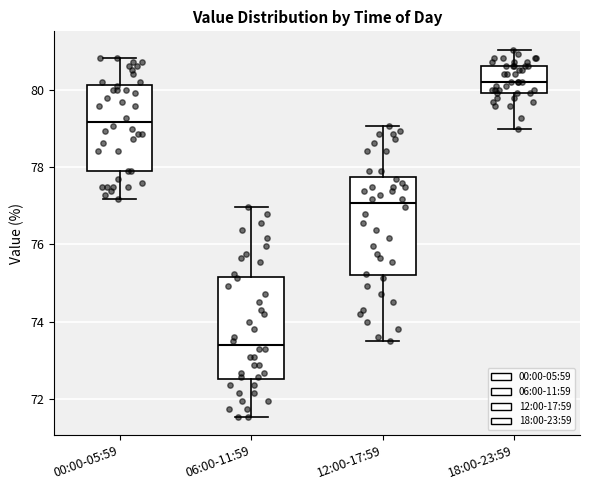

Reading left to right, read every box against the y-axis: the position of its median line, the range the box covers, and the ends of its whiskers. The values are not printed on the chart, so give them approximately, as read against the axis.

00:00-05:59: median 79.2, box 78.0 to 80.2, whiskers 77.2 to 80.8
06:00-11:59: median 73.4, box 72.6 to 75.2, whiskers 71.6 to 77.0
12:00-17:59: median 77.0, box 75.2 to 77.8, whiskers 73.4 to 79.0
18:00-23:59: median 80.2, box 80.0 to 80.6, whiskers 79.0 to 81.0